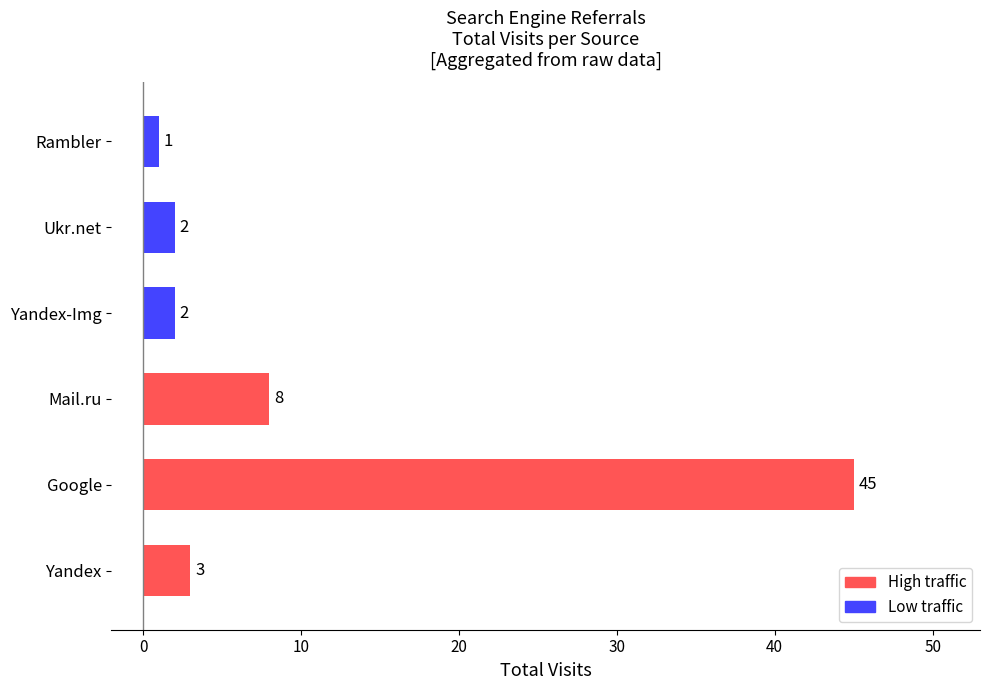

What is the greatest value displayed?

45